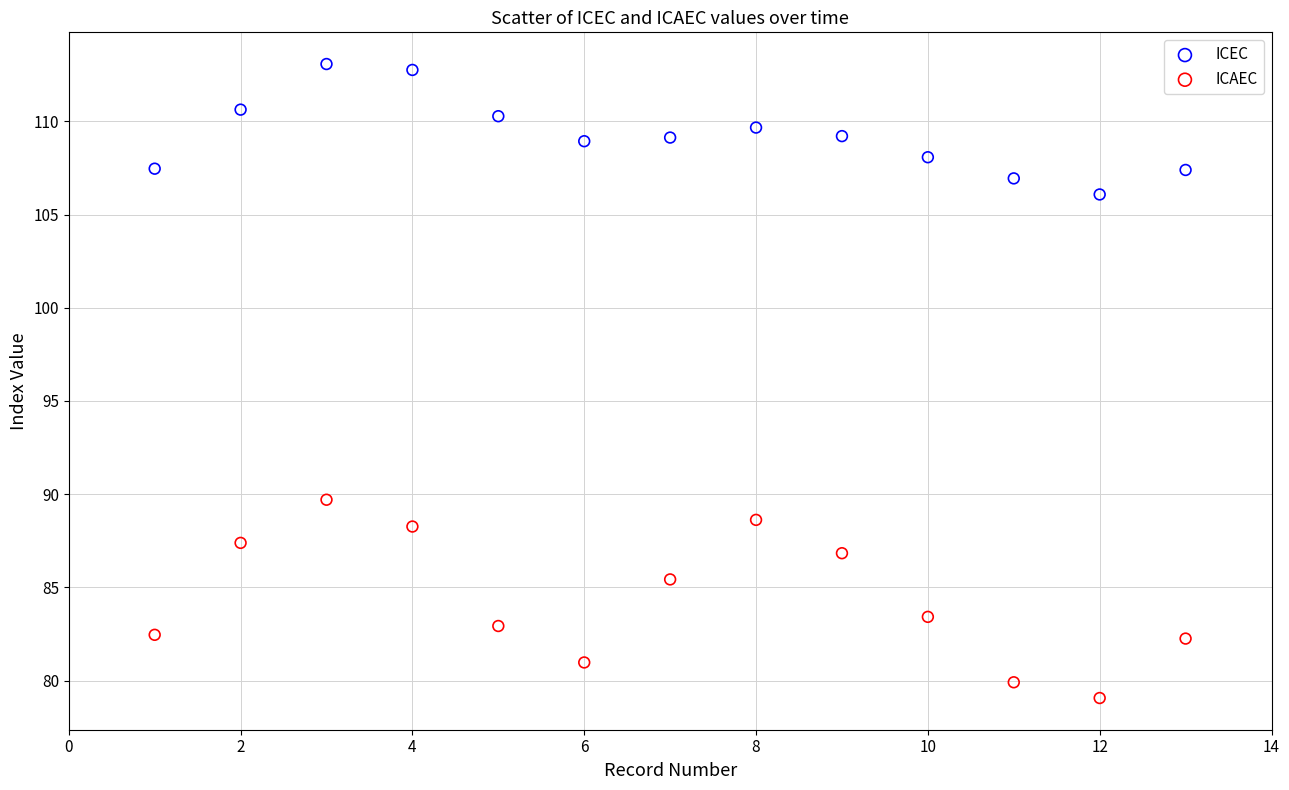

What are all the series names shown in the legend?

ICEC, ICAEC